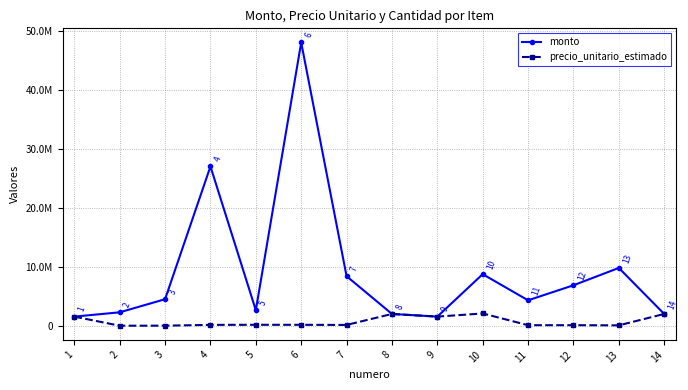

Reading right to left, list all the values displayed in this chart.

monto: 2000000.0	9800000.0	6860000.0	4312000.0	8740519.2	1550000.0	2000000.0	8400000.0	48000000.0	2640000.0	27000000.0	4500000.0	2278800.0	1550000.0
precio_unitario_estimado: 2000000.0	70000.0	98000.0	98000.0	2081076.0	1550000.0	2000000.0	140000.0	160000.0	165000.0	150000.0	15000.0	7596.0	1550000.0